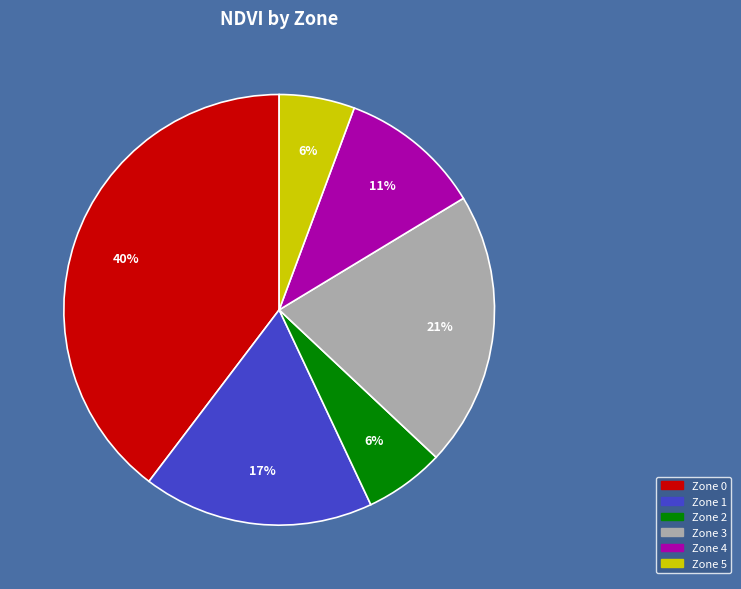

Which slice is the largest?

Zone 0